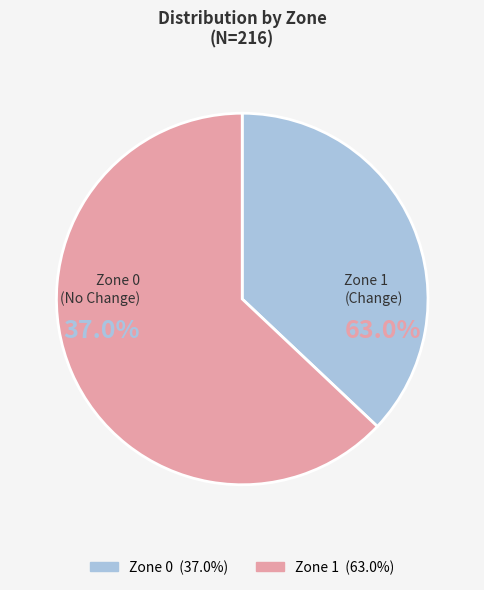

How many segments does this pie chart have?

2